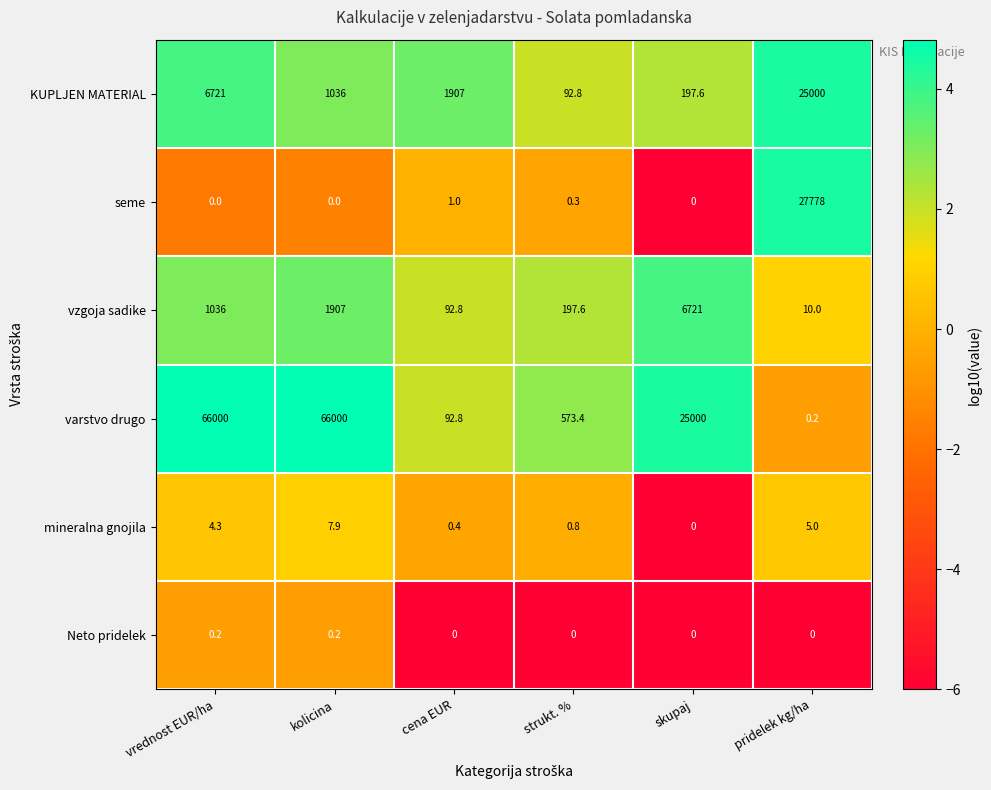

Which series changed the most between kolicina and cena EUR?

varstvo drugo